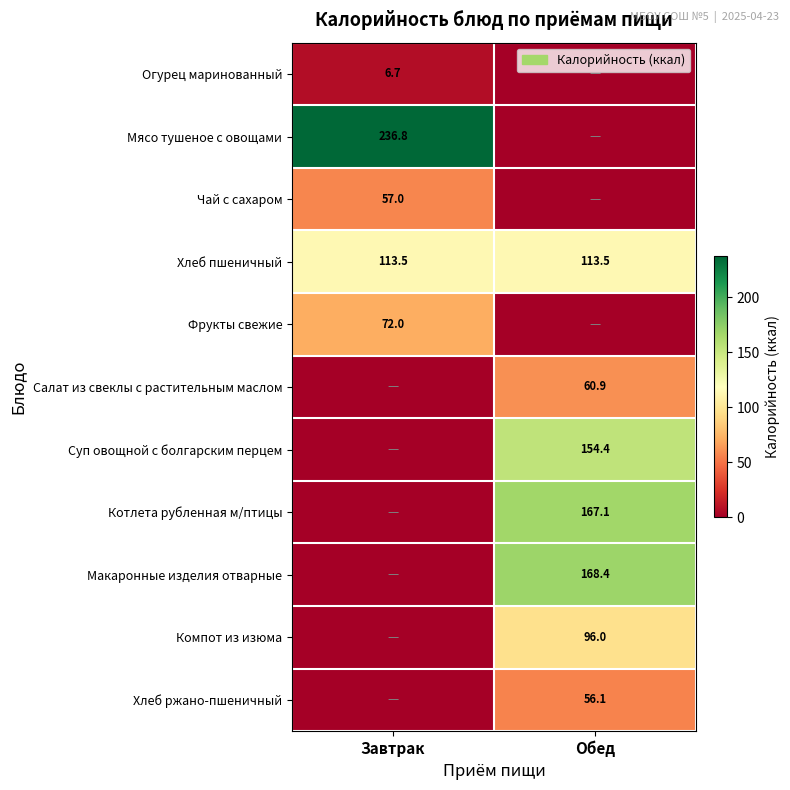

Is the value of Компот из изюма at Обед greater than the value of Мясо тушеное с овощами at Завтрак?

No